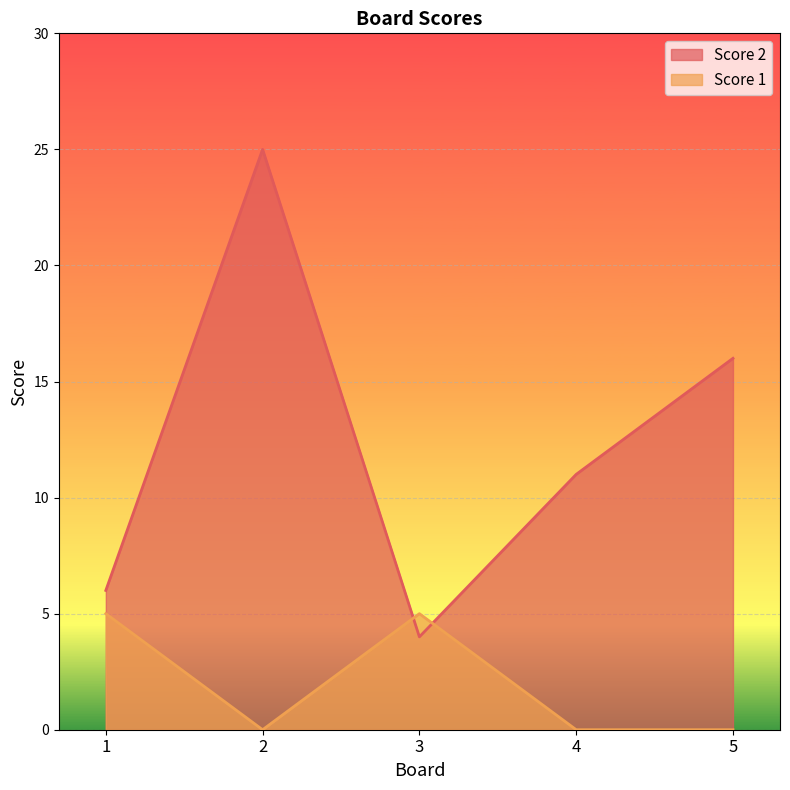

What is the greatest value displayed?

25